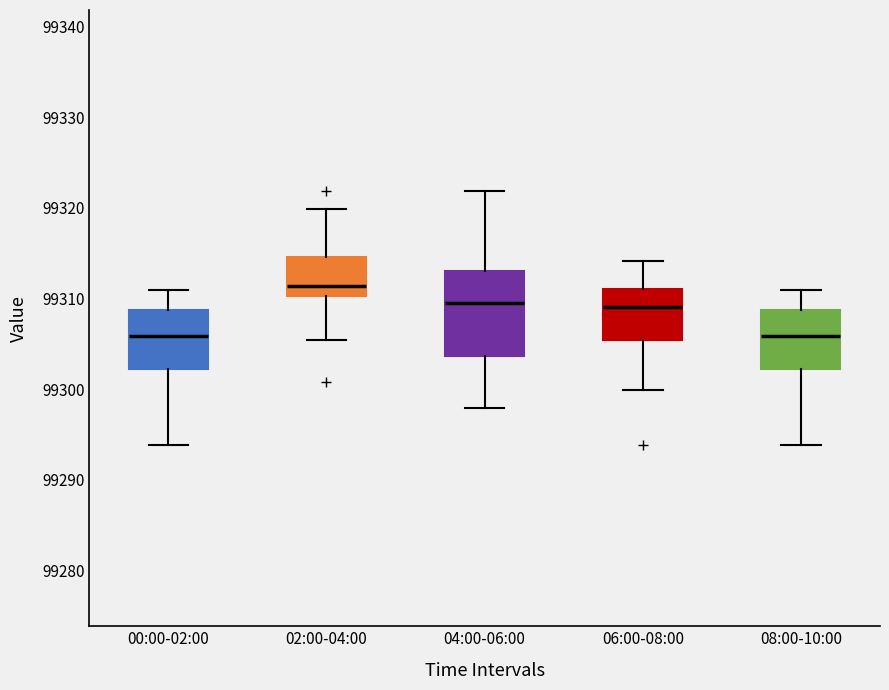

Where does the lower whisker of the box for 00:00-02:00 end on the y-axis? The values are not printed on the chart, so give them approximately, as read against the axis.

99294